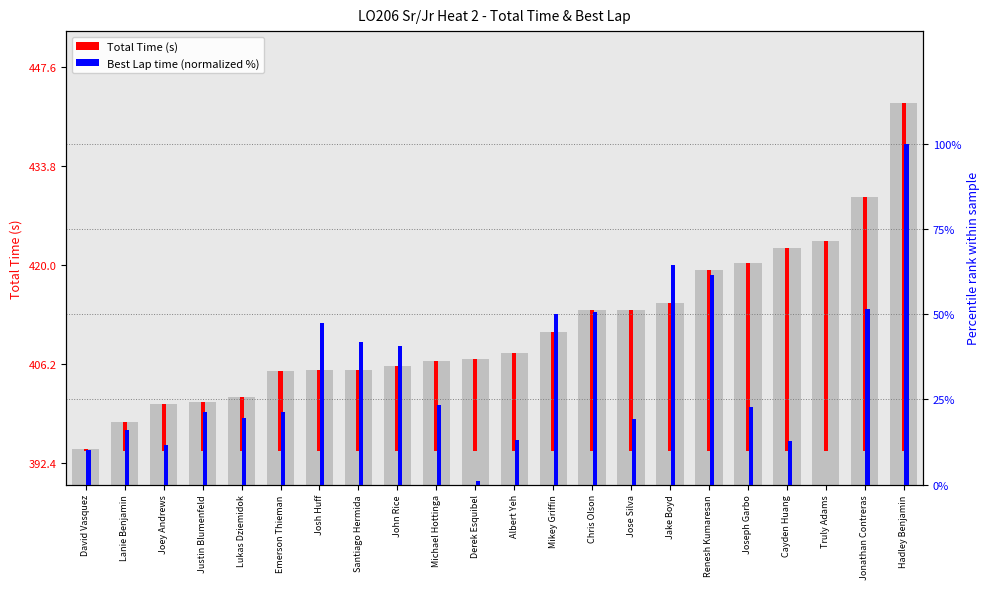

Approximately how many times larger is the value at Jake Boyd compared to John Rice?

1.0